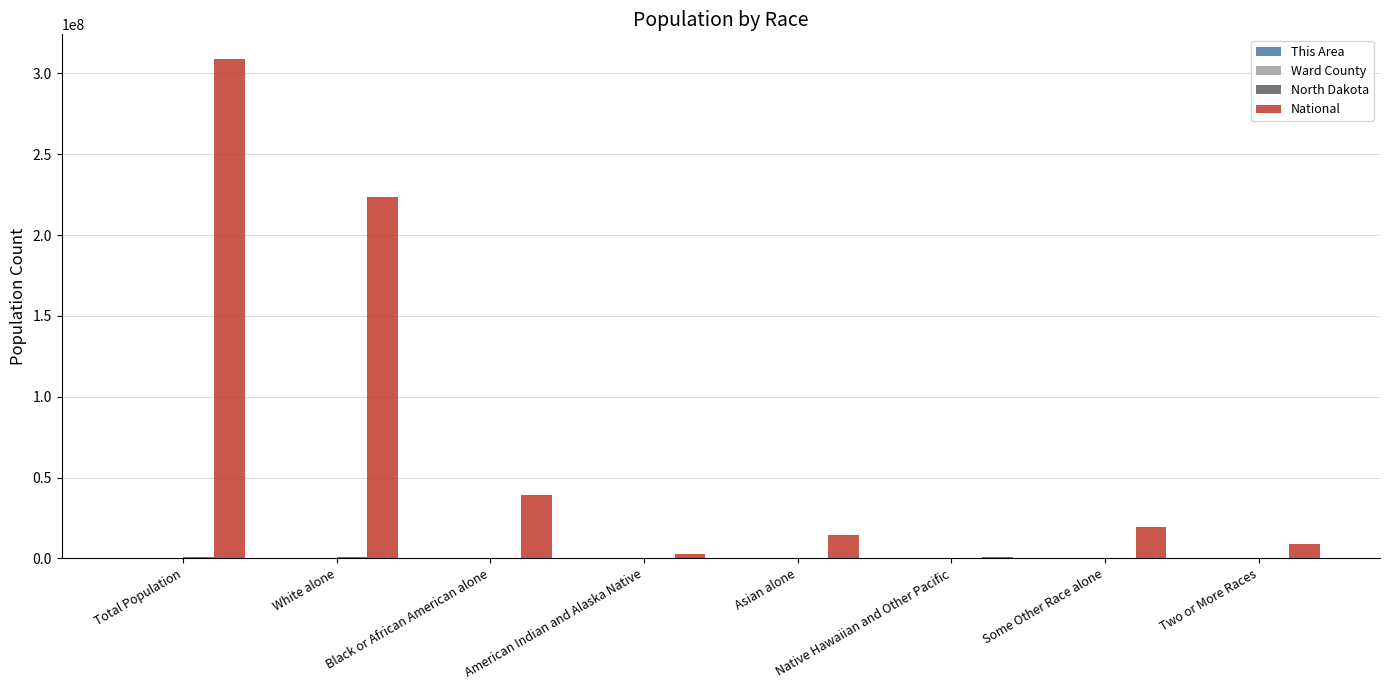

Which series has the largest total across all categories?

National